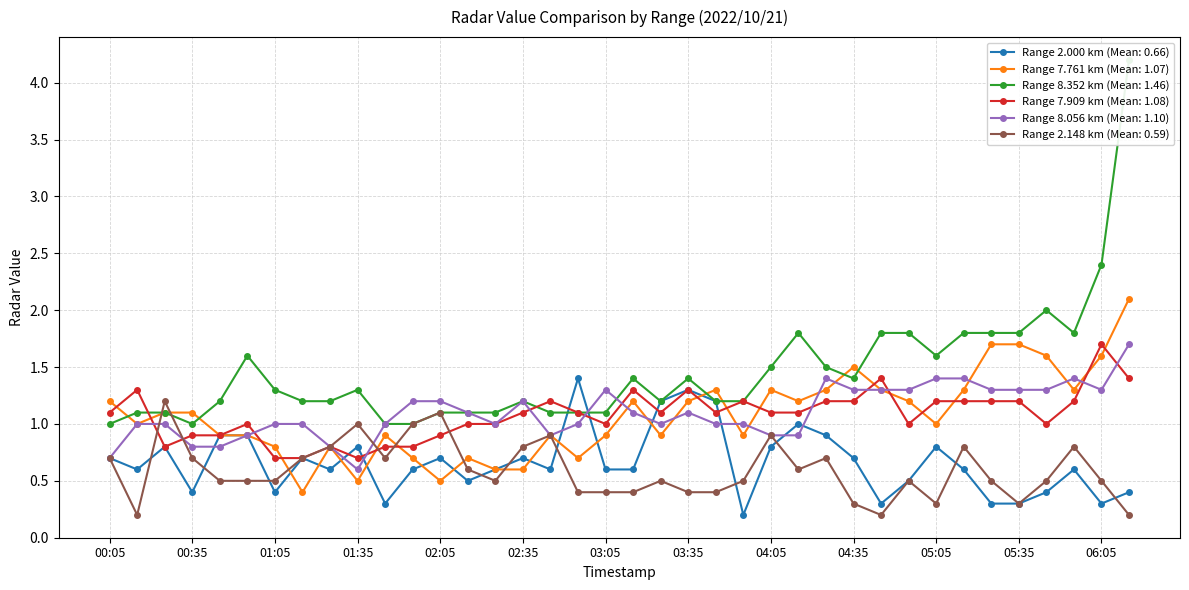

What is the average value of the 8.056 series?

1.1